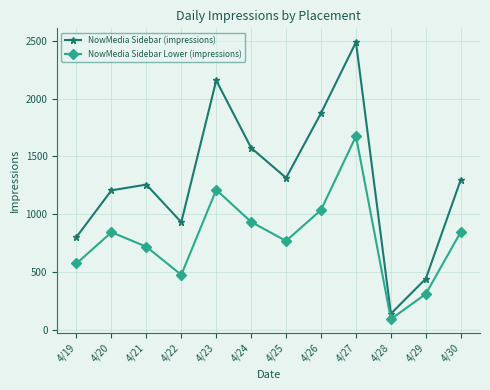

Which series has the widest spread of values?

NowMedia Sidebar (impressions)